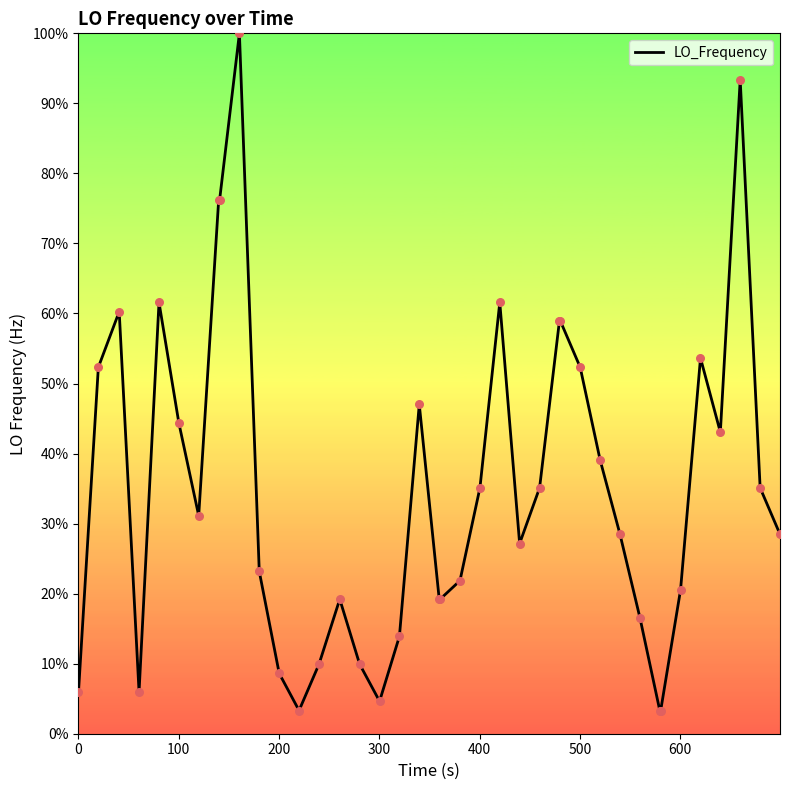

What is the difference between the maximum and minimum values?

96.7